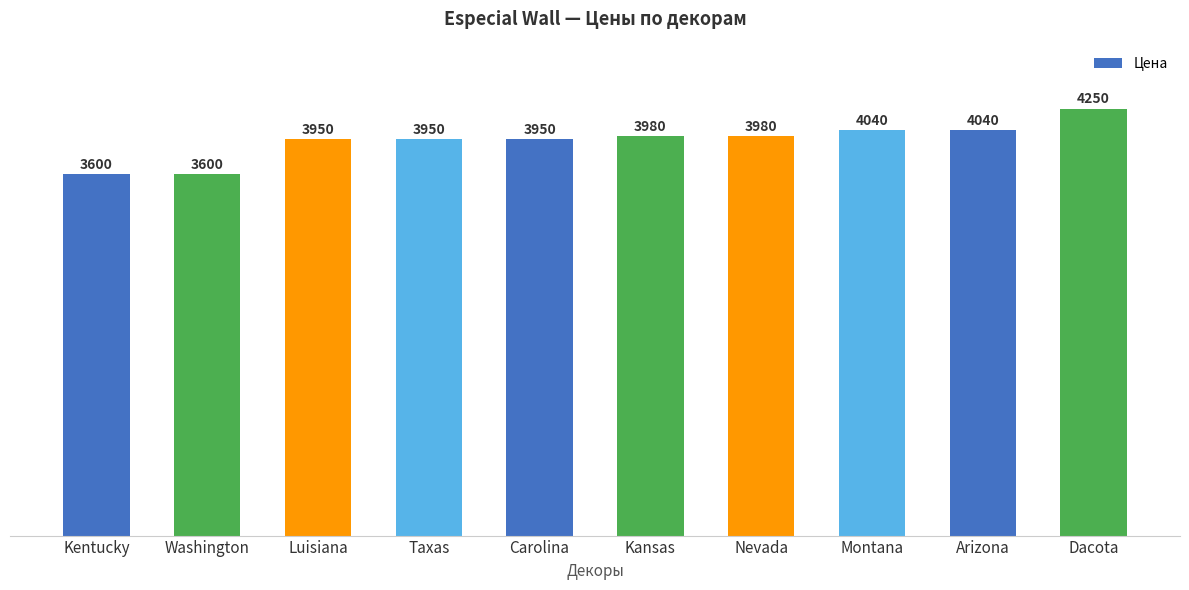

What is the maximum value shown in the chart?

4250